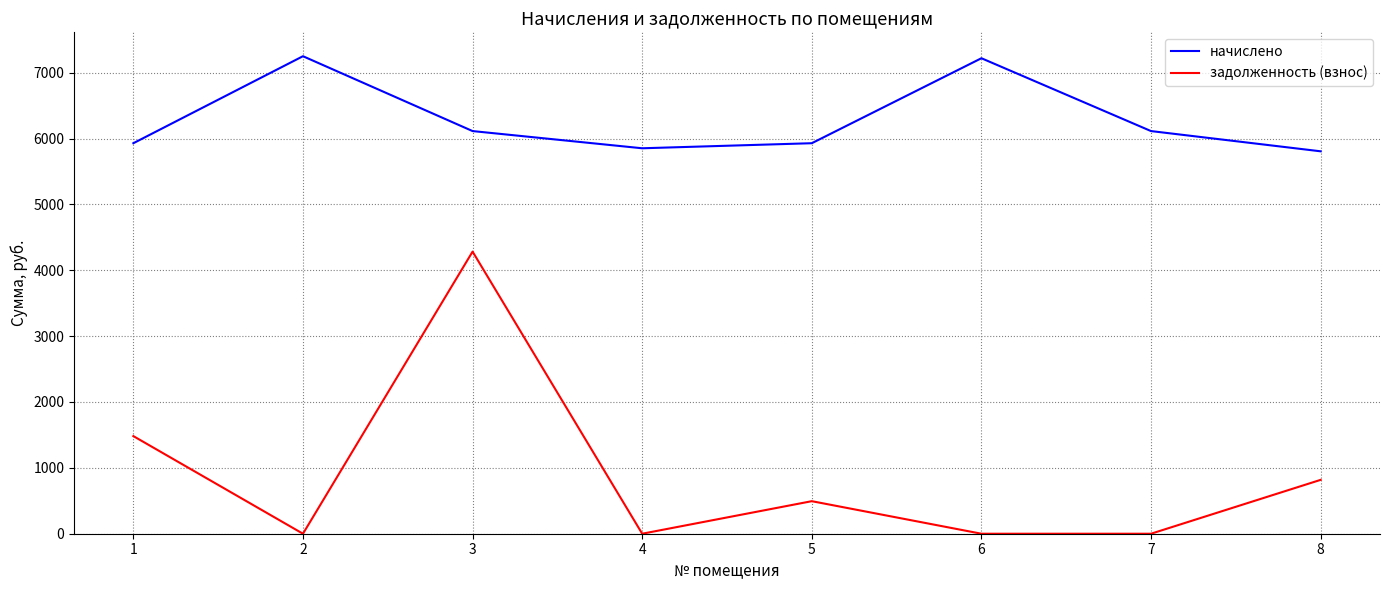

Is it true that начислено equals 5929.0 at 1?

True